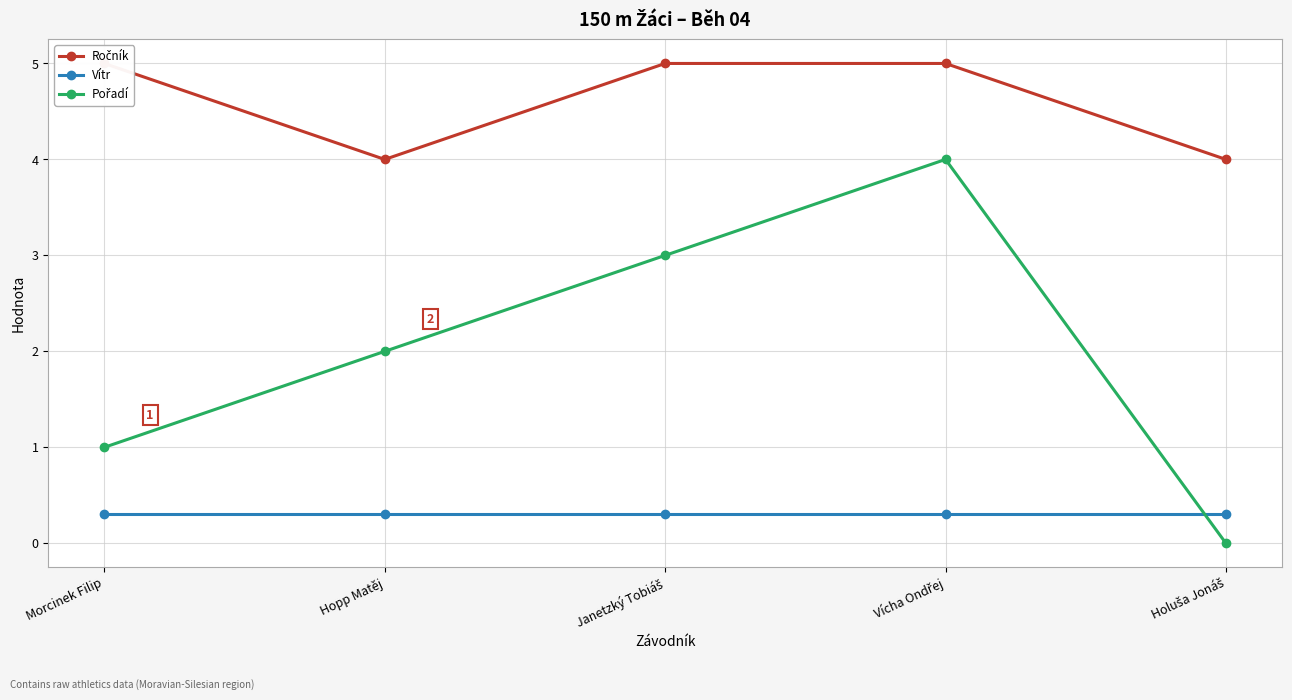

List the series in order of their overall mean, highest first.

Ročník, Pořadí, Vítr